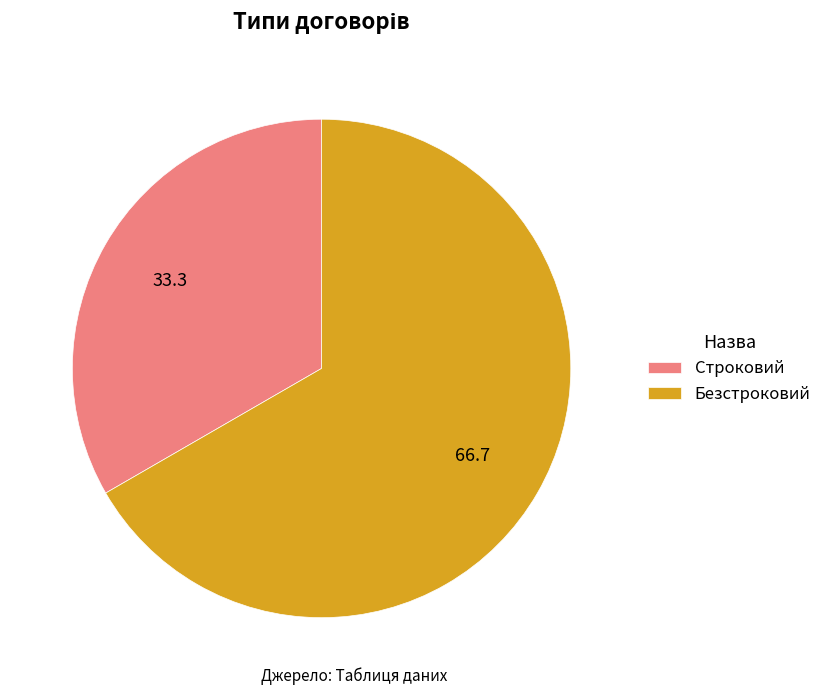

Which has a higher value, Безстроковий or Строковий?

Безстроковий